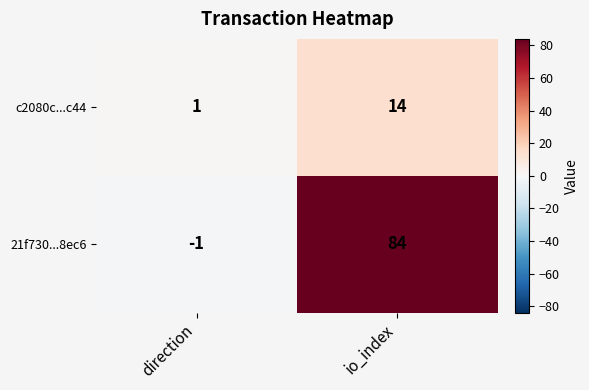

Reading left to right, transcribe all the data shown in this chart.

c2080c...c44: 1	14
21f730...8ec6: -1	84